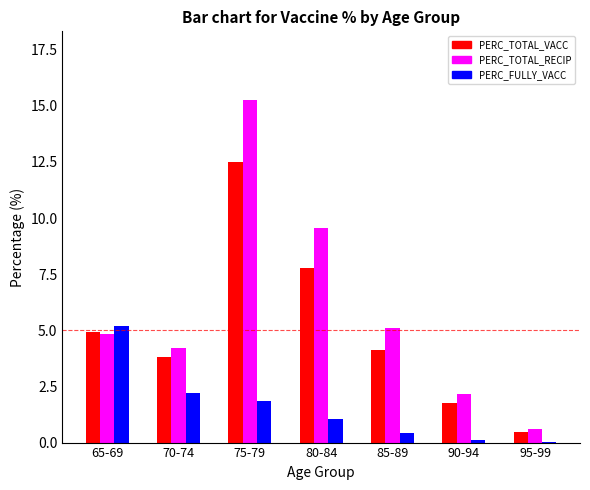

Which label corresponds to the largest value in the chart?

75-79